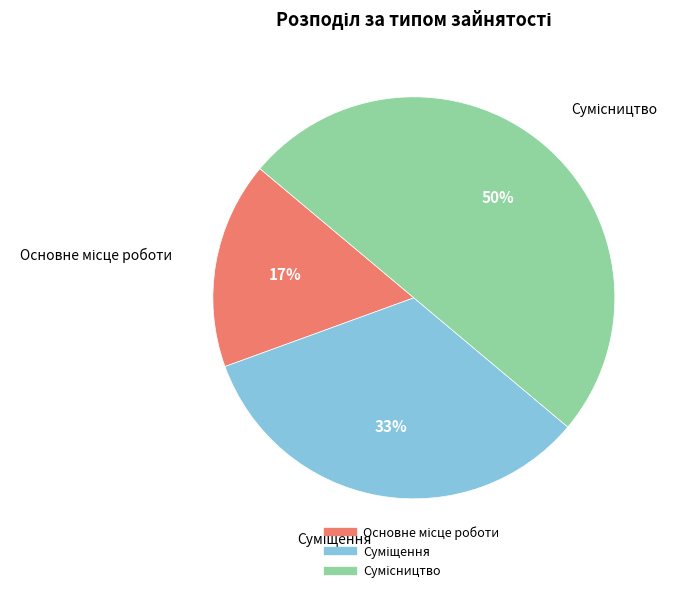

To the nearest percent, what is the average slice percentage?

33%